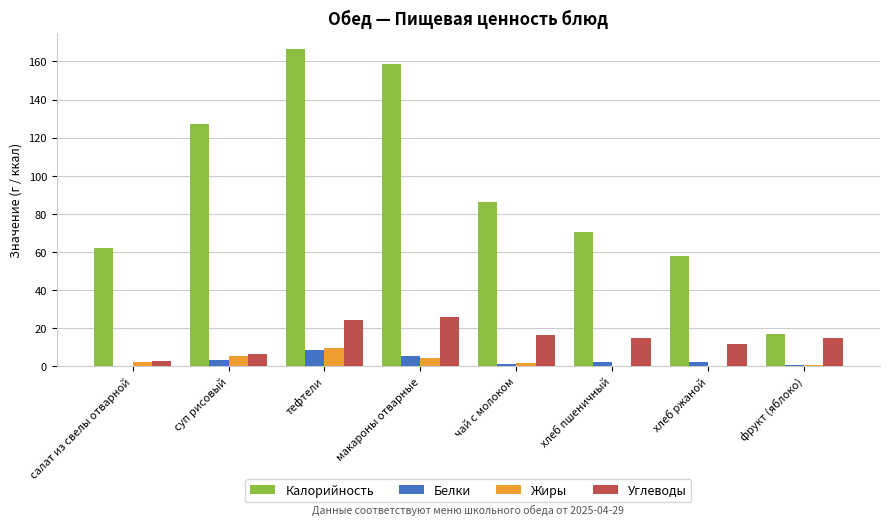

What is the greatest value displayed?

166.8